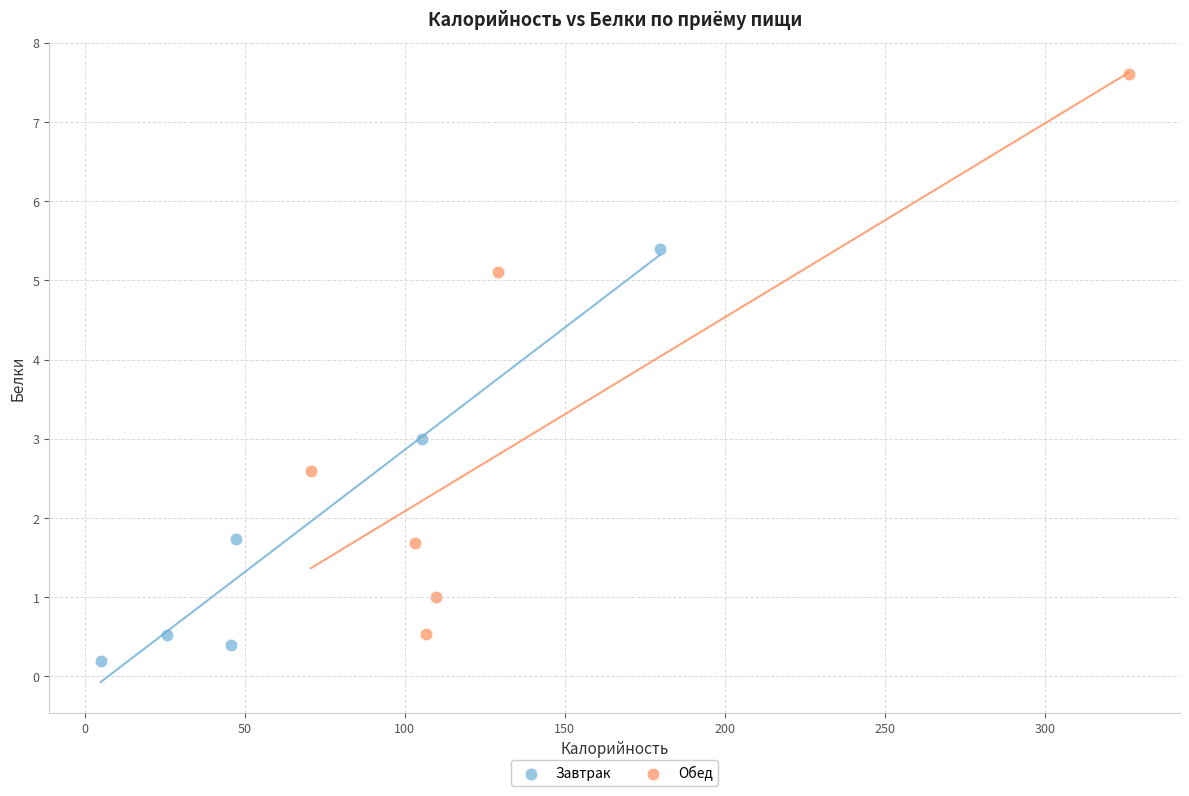

Which series contains the lowest Y value?

Завтрак